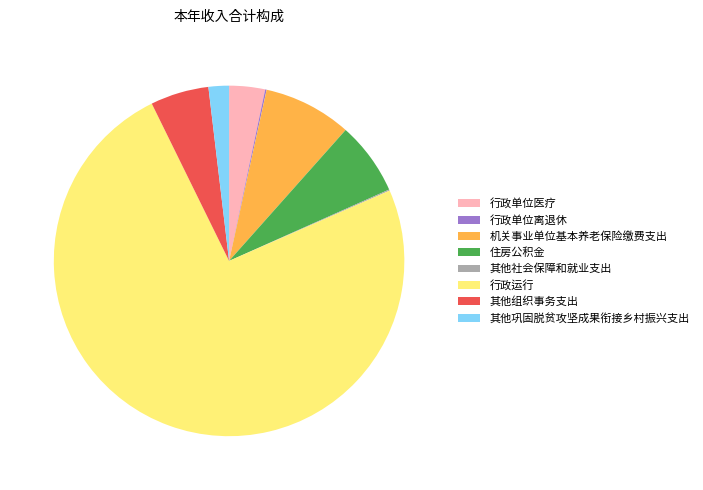

Between 行政单位医疗 and 住房公积金, which is larger?

住房公积金